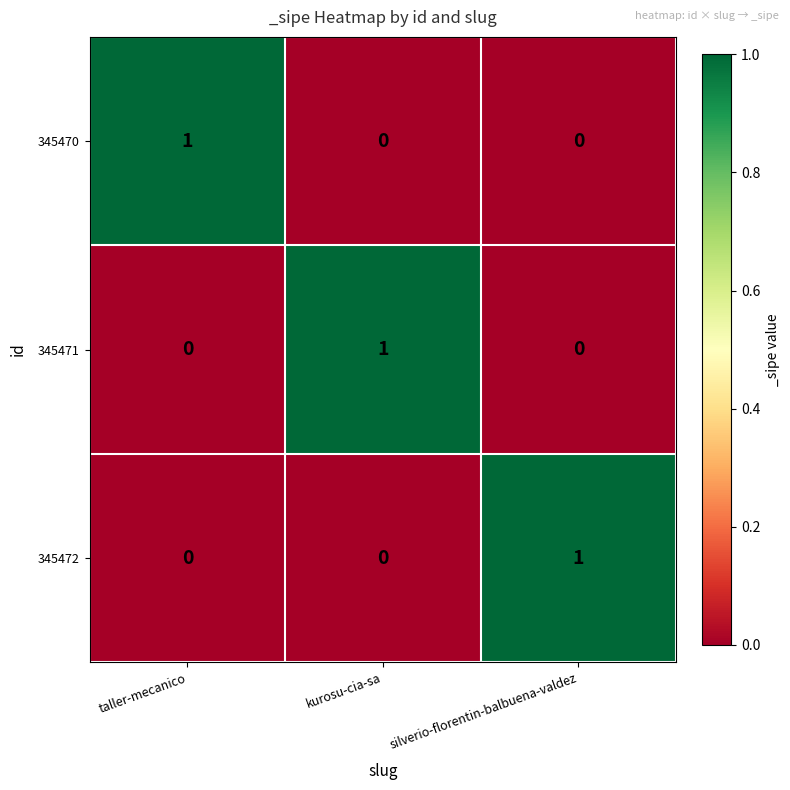

Reading right to left, transcribe all the data shown in this chart.

345470: silverio-florentin-balbuena-valdez=0	kurosu-cia-sa=0	taller-mecanico=1
345471: silverio-florentin-balbuena-valdez=0	kurosu-cia-sa=1	taller-mecanico=0
345472: silverio-florentin-balbuena-valdez=1	kurosu-cia-sa=0	taller-mecanico=0